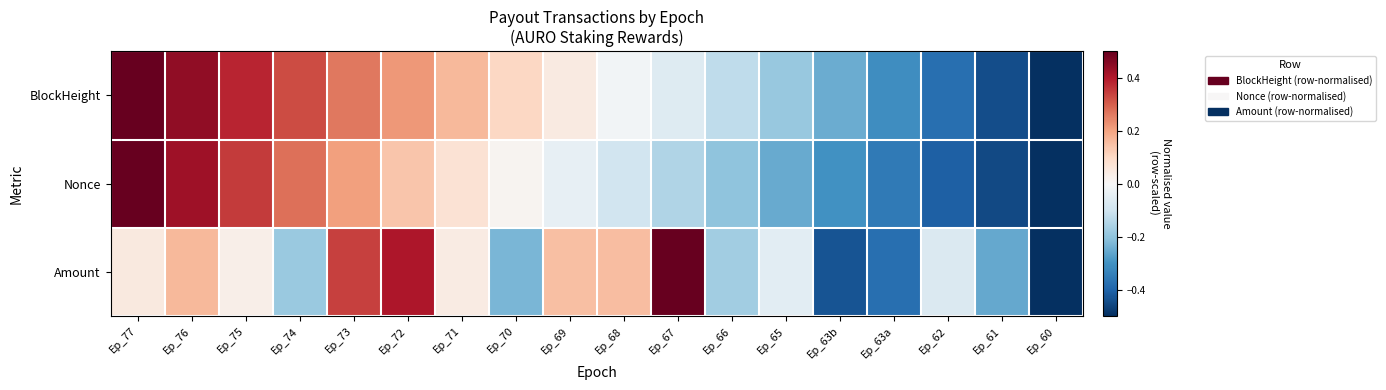

What is the maximum value shown in the chart?

0.5